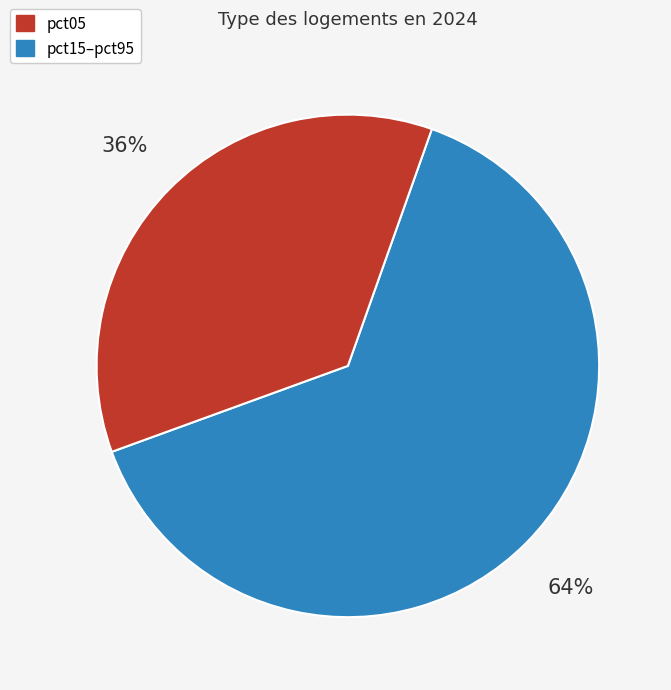

To the nearest percent, what is the difference between the largest and smallest slice percentages?

28%